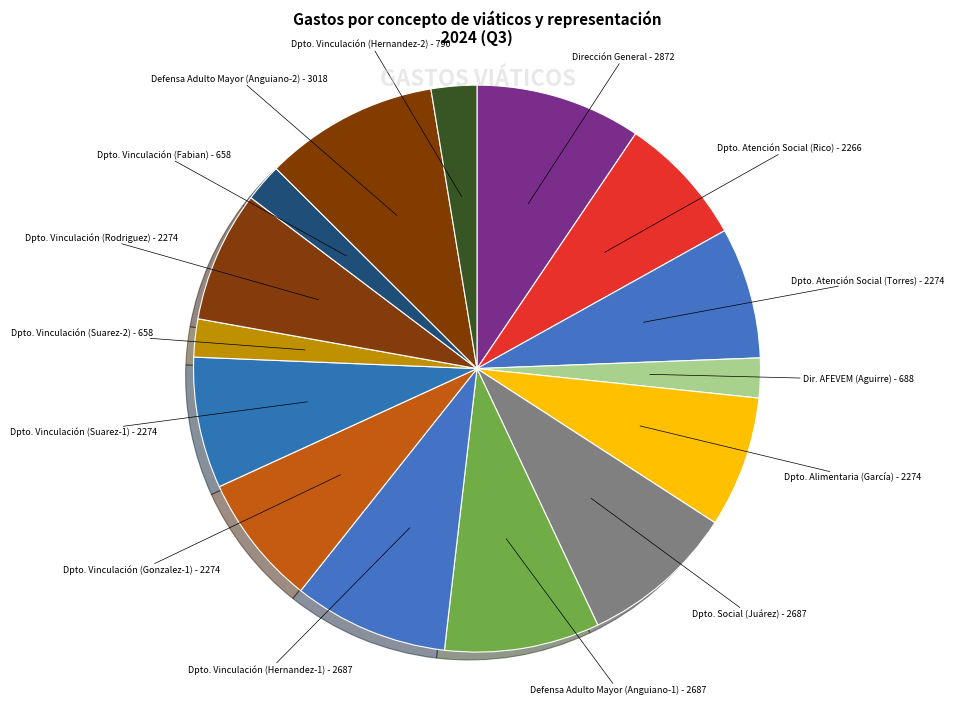

Does any single category account for the majority?

No